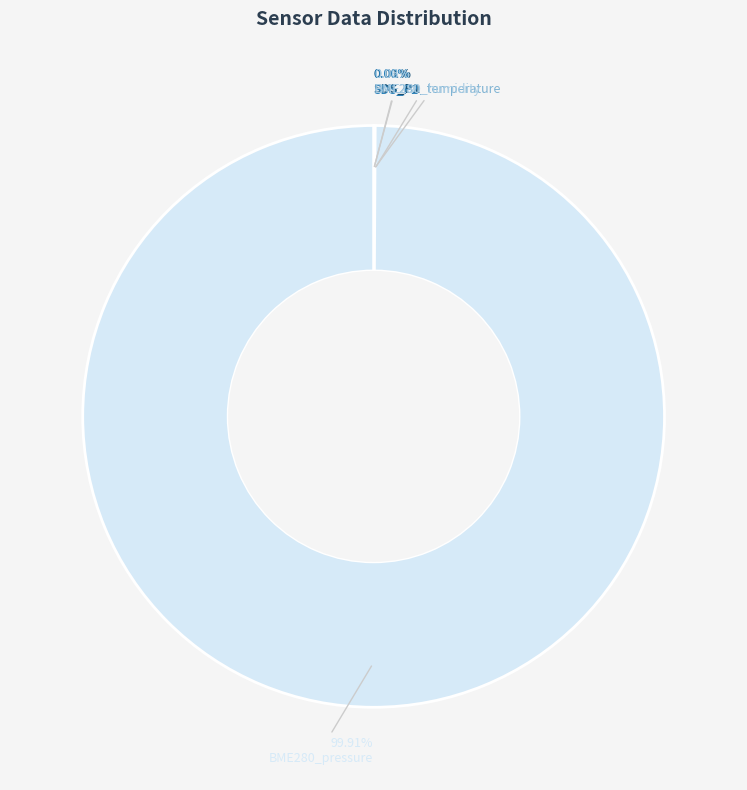

Is there a majority slice in this chart?

Yes